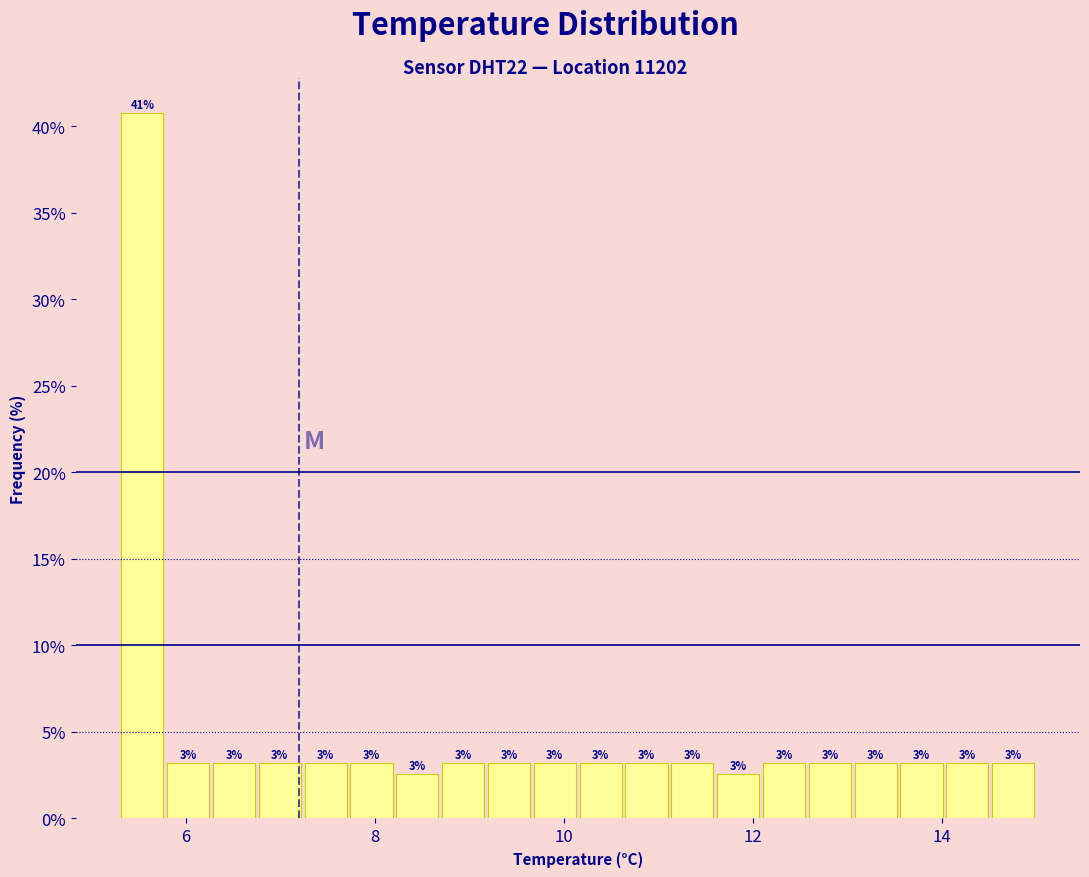

Around what value on the x-axis is the tallest bar? Give the approximate position of its centre, as read against the axis.

5.6